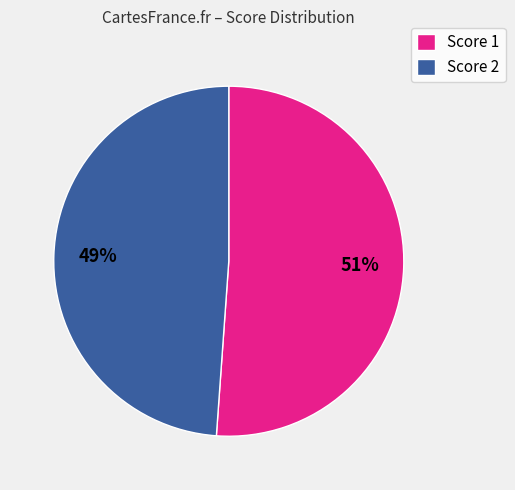

How many slices are in this pie chart?

2